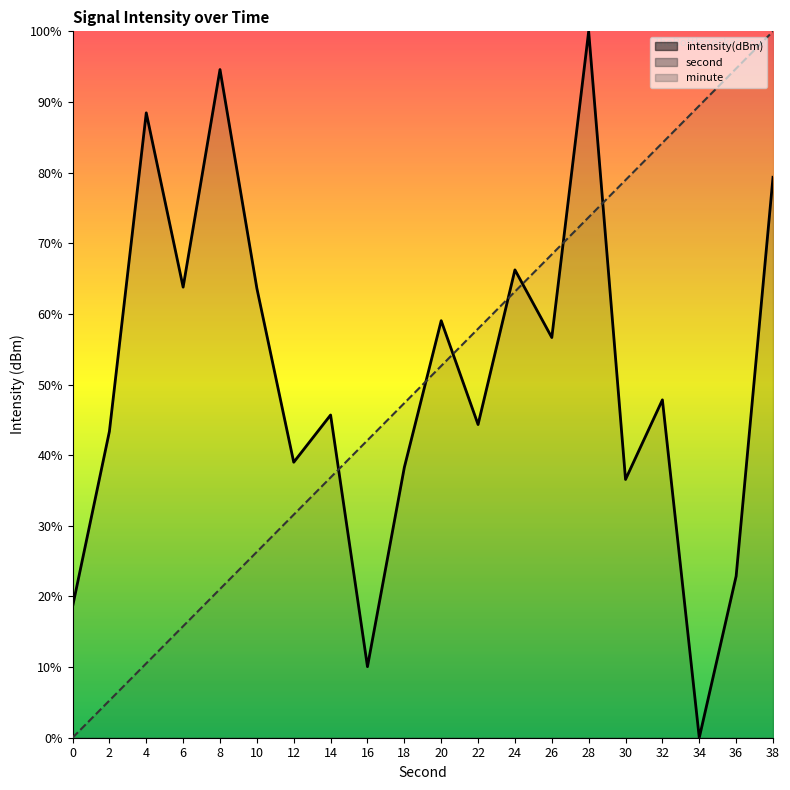

Is the value of second at 14 greater than the value of intensity(dBm) at 32?

No